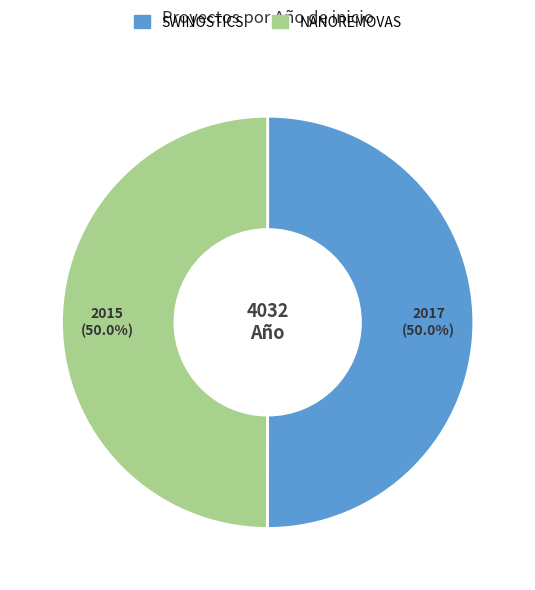

What portion of the pie excludes SWINOSTICS?

50.0%